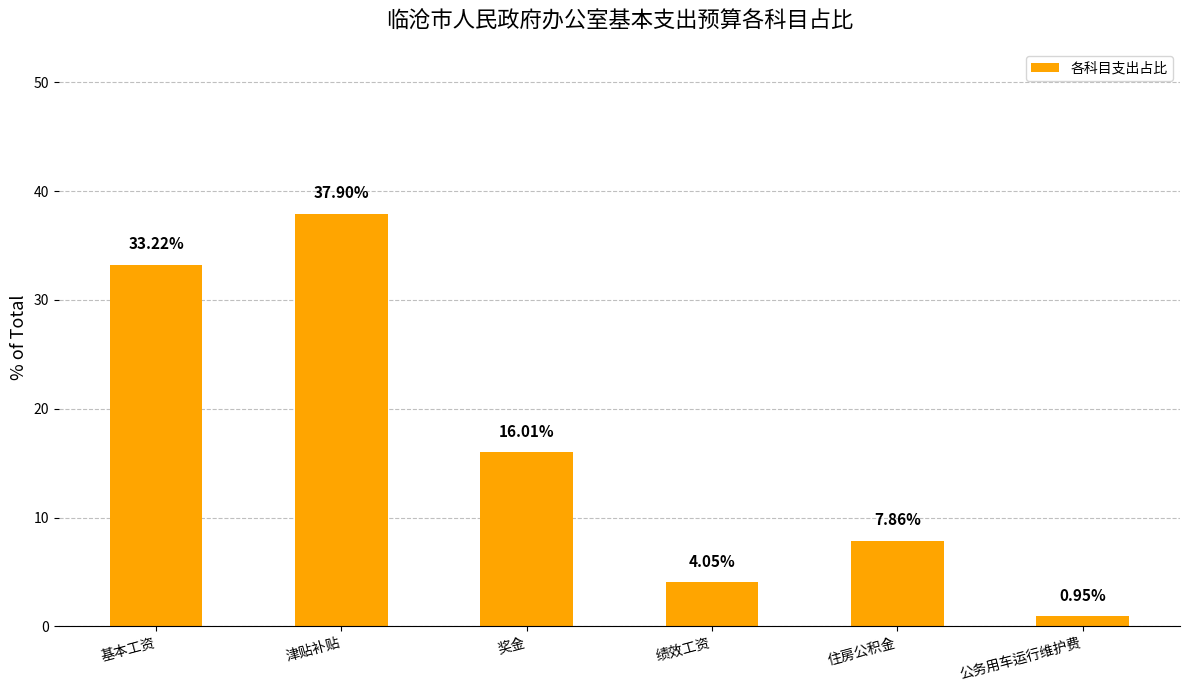

What is the ratio of the value at 津贴补贴 to the value at 绩效工资?

9.4